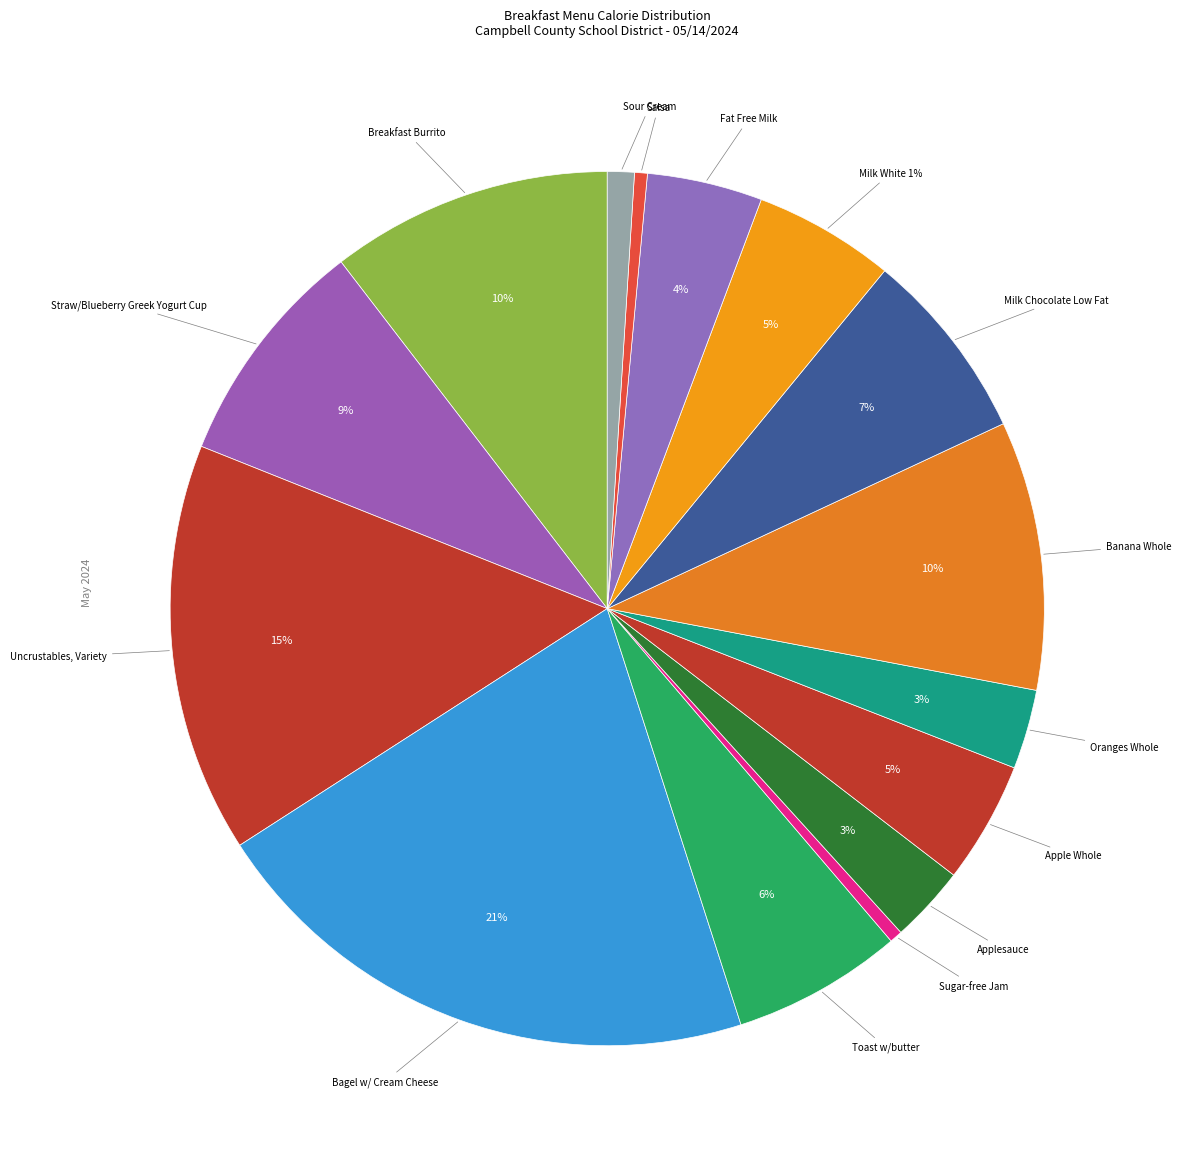

Do Milk Chocolate Low Fat and Milk White 1% together represent more than half of the pie?

No